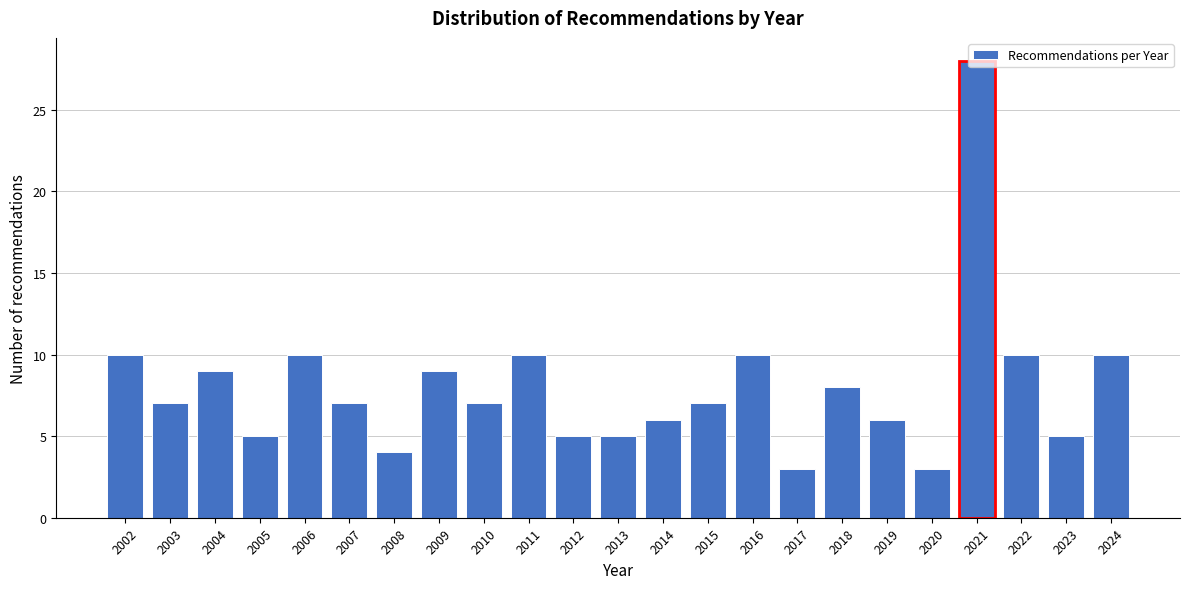

What is the value of the 18th bar from the left?

6